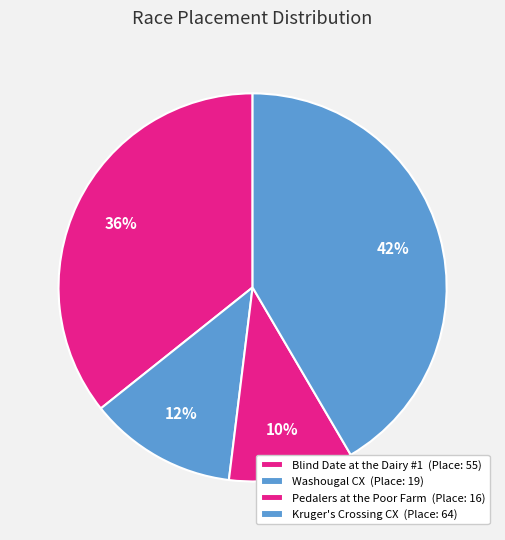

Count the number of slices in the pie.

4